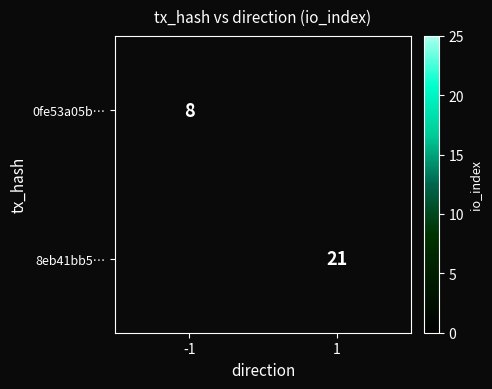

The 0fe53a05b… series shows 8 at -1. True or false?

True